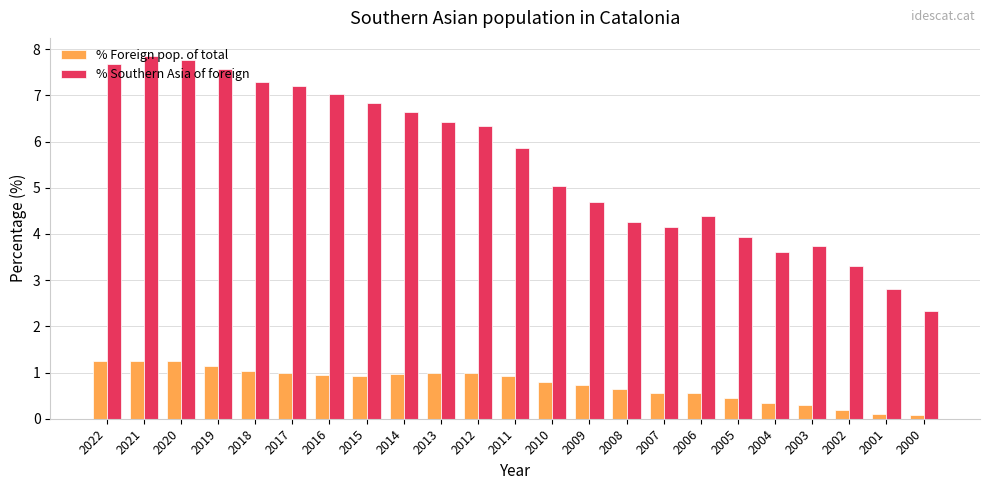

What is the highest value of the % Foreign pop. of total series?

1.3